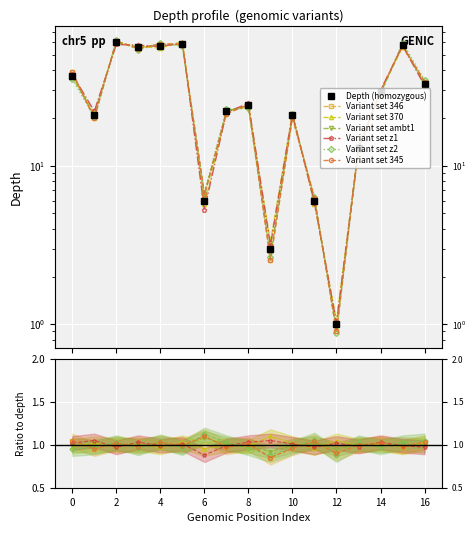

Which series has the largest total across all categories?

depth